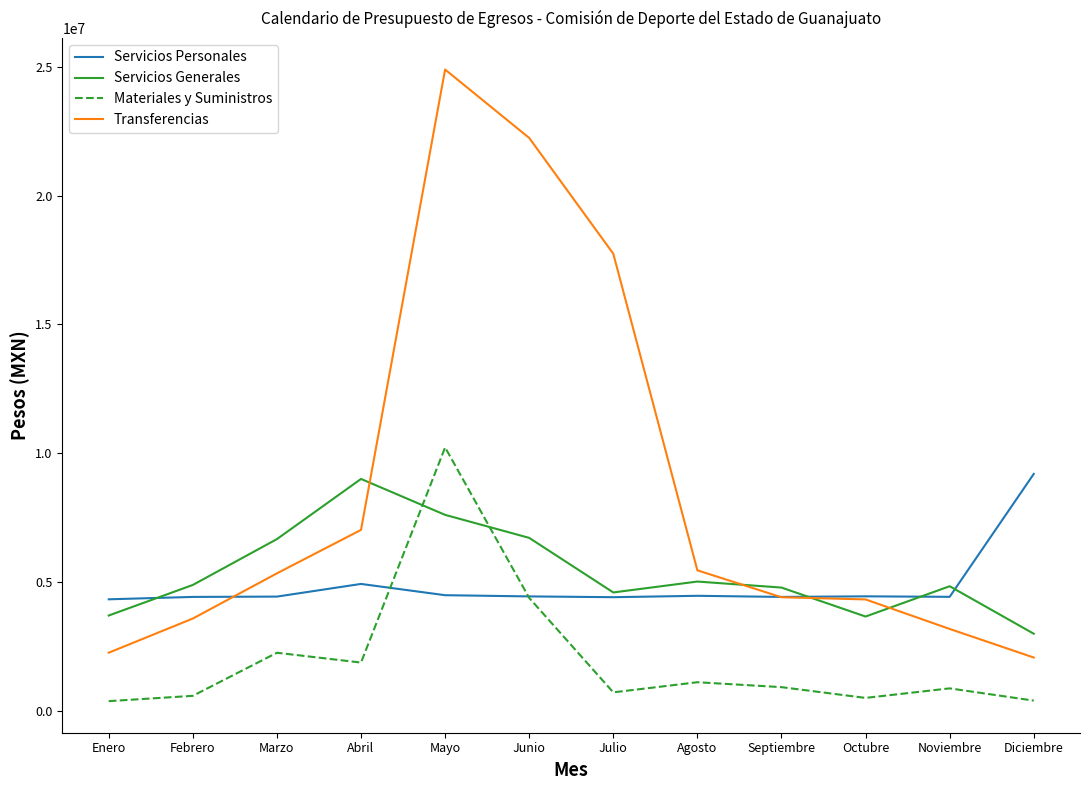

True or false: Servicios Personales and Materiales y Suministros cross at least once.

True